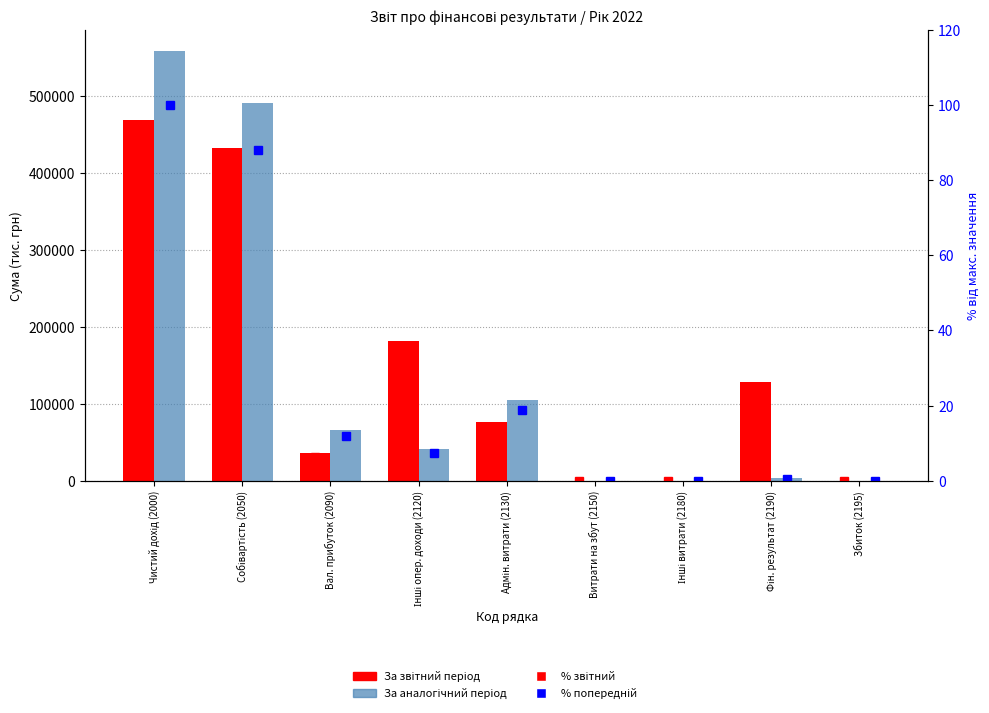

At which label does % звітний first exceed 13?

Чистий дохід (2000)